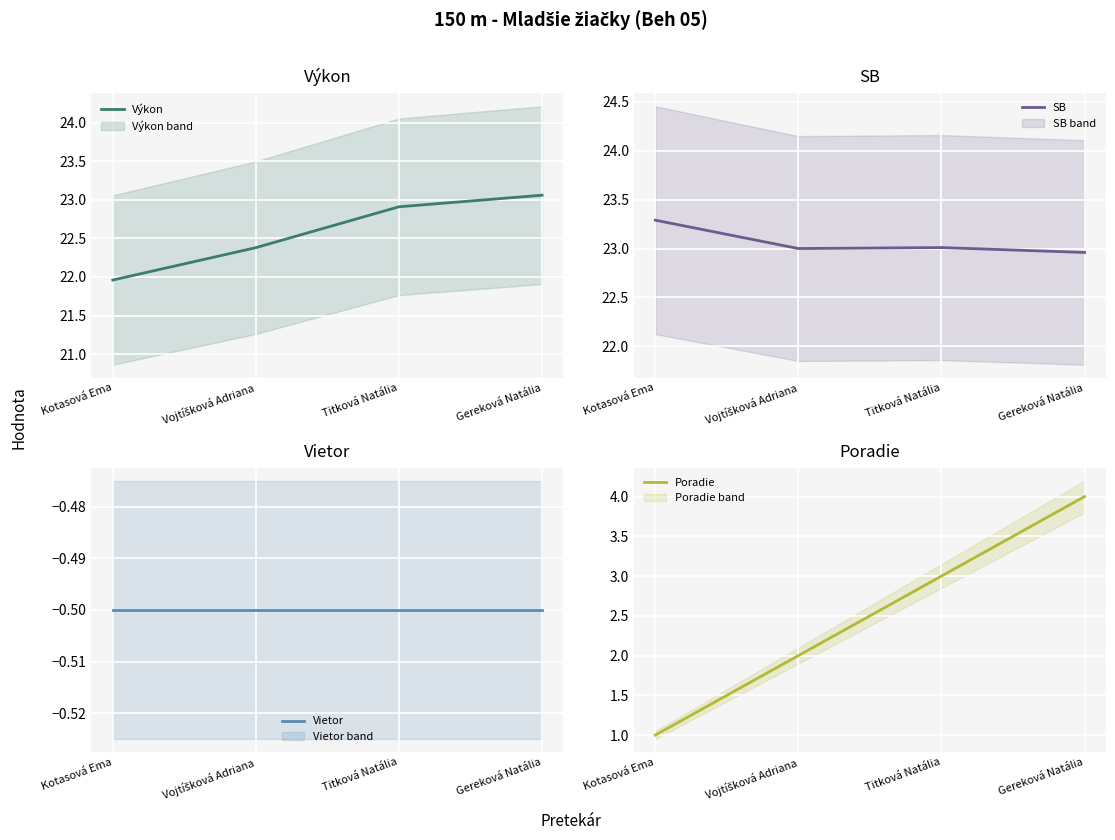

True or false: Poradie and Výkon intersect in this chart.

False